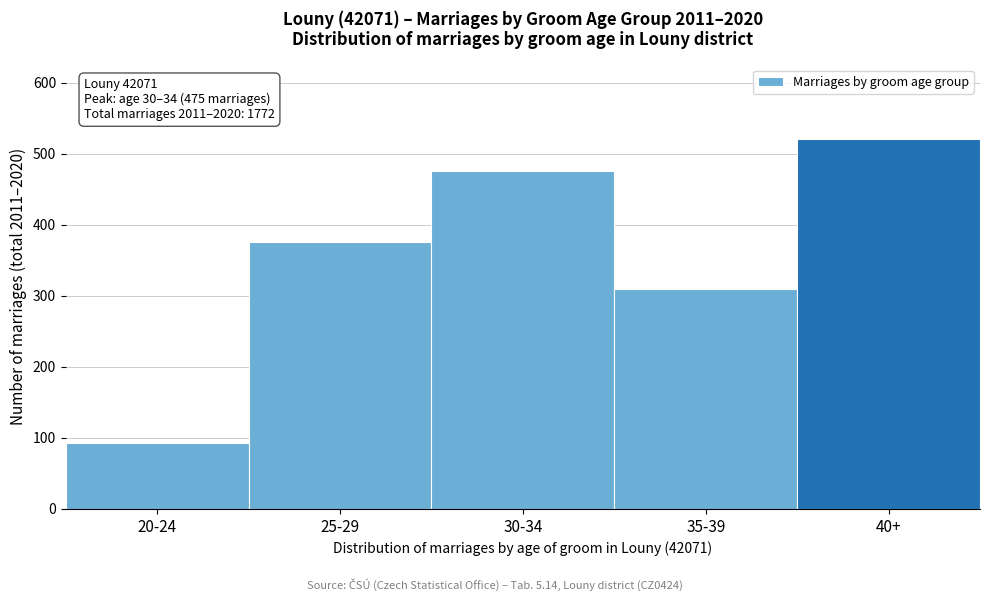

Reading left to right, transcribe all the data shown in this chart.

92	375	475	309	521